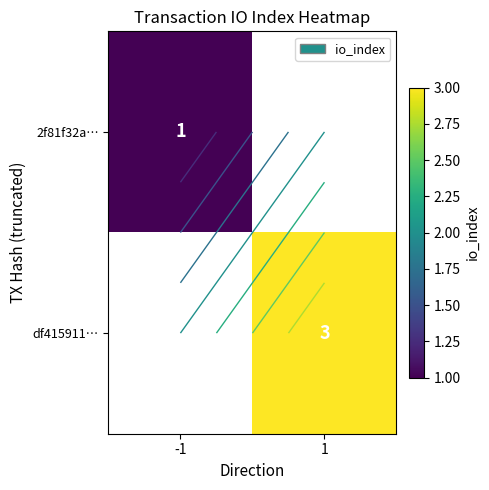

Count the number of data series in this chart.

2